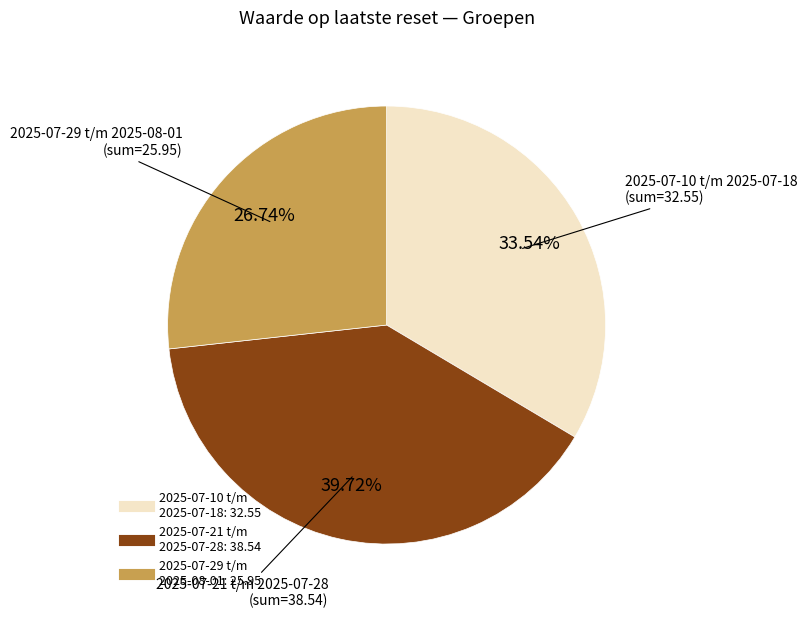

Is there any slice that represents more than half of the pie?

No